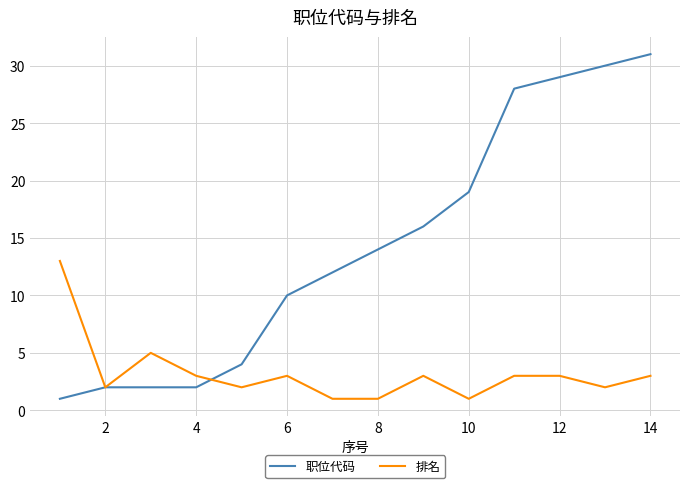

Which series has the widest spread of values?

职位代码